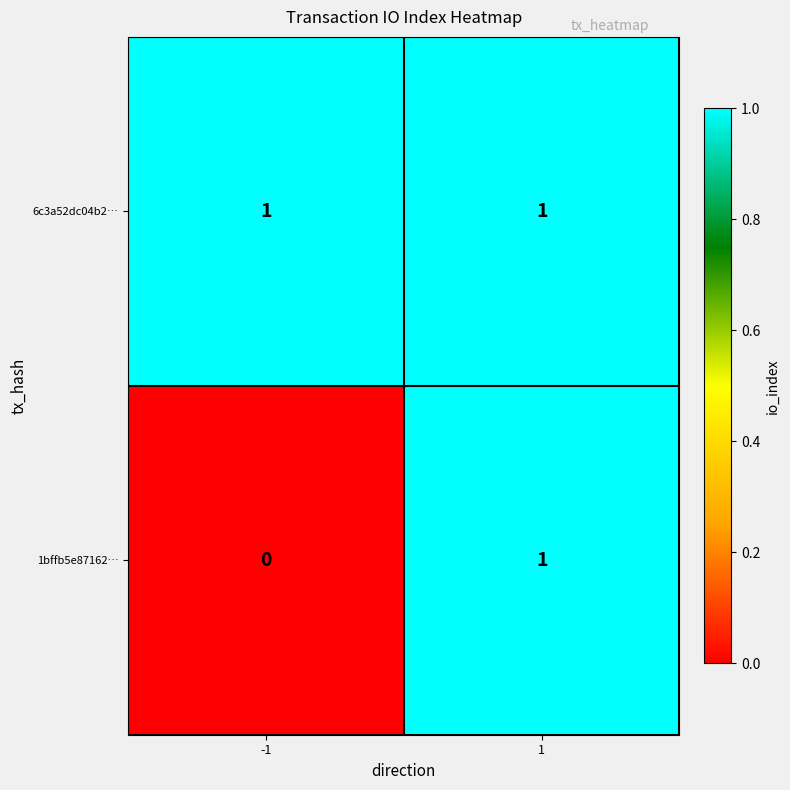

What is the total value across all series at 1?

2